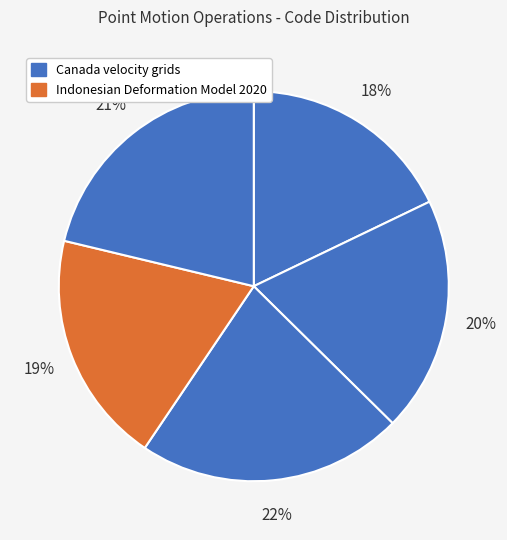

Count the number of slices in the pie.

5